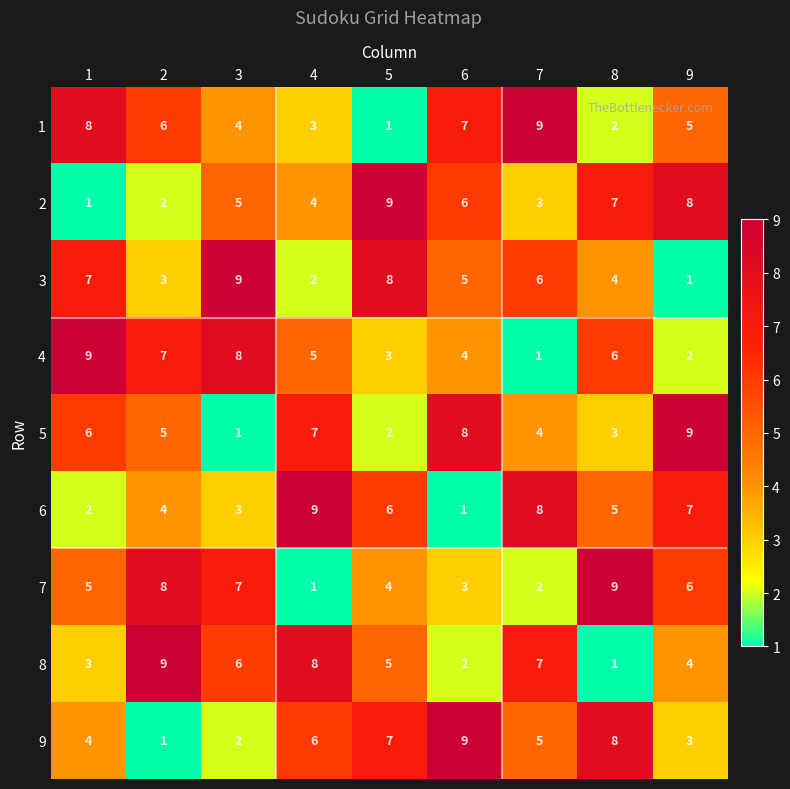

How many series are shown in this chart?

9